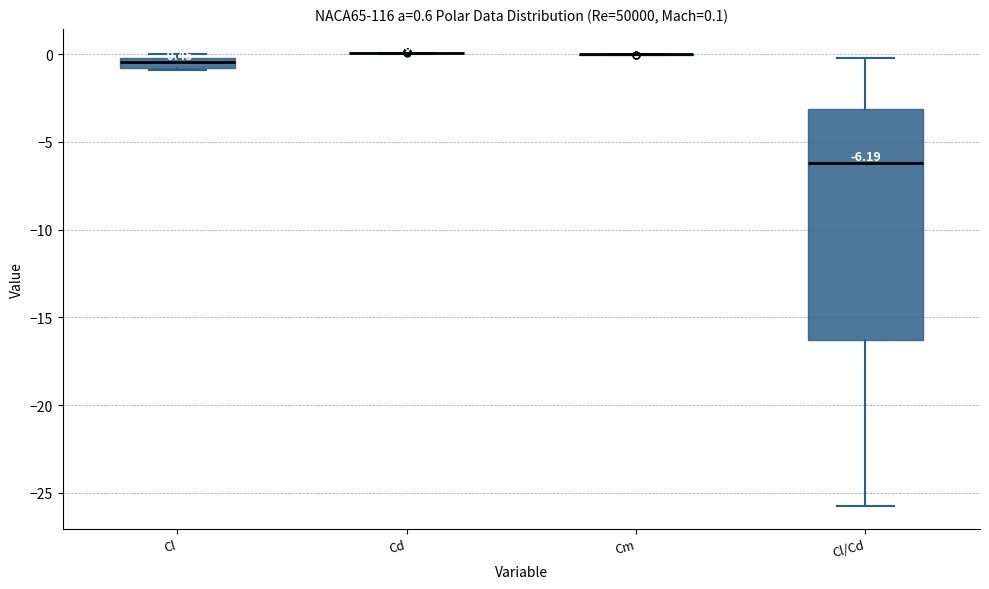

Comparing the boxes themselves (not the whiskers), which one is the tallest?

Cl/Cd